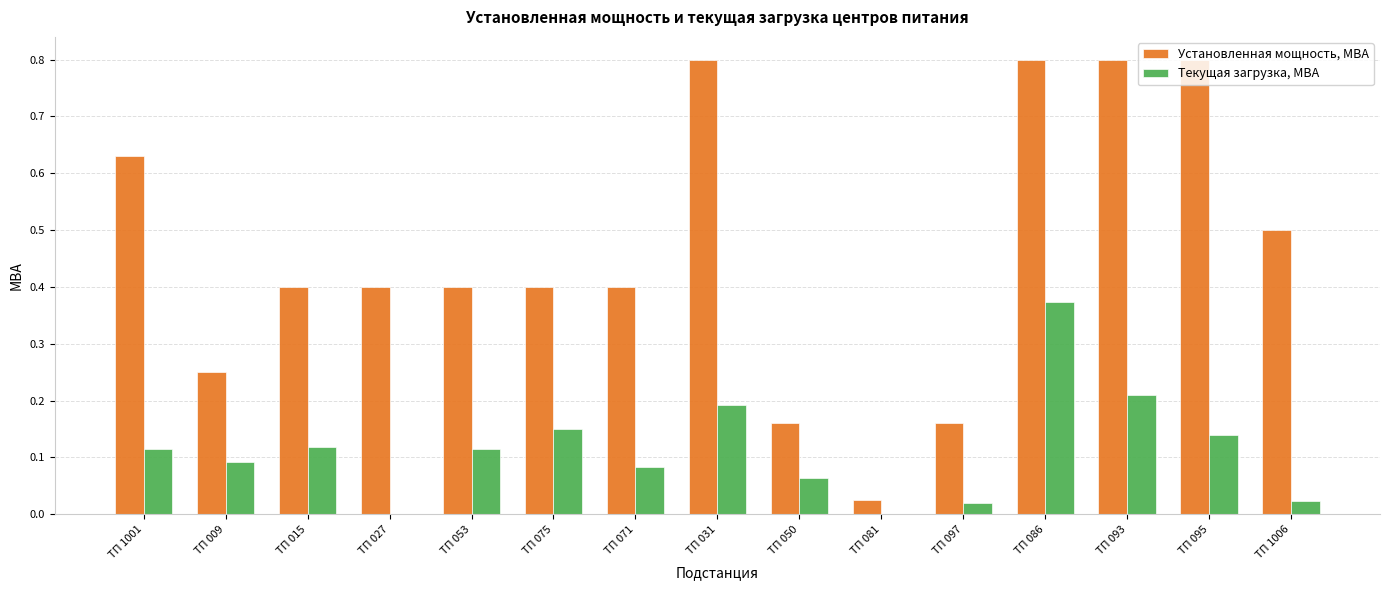

What are all the series names shown in the legend?

Установленная мощность, МВА, Текущая загрузка, МВА